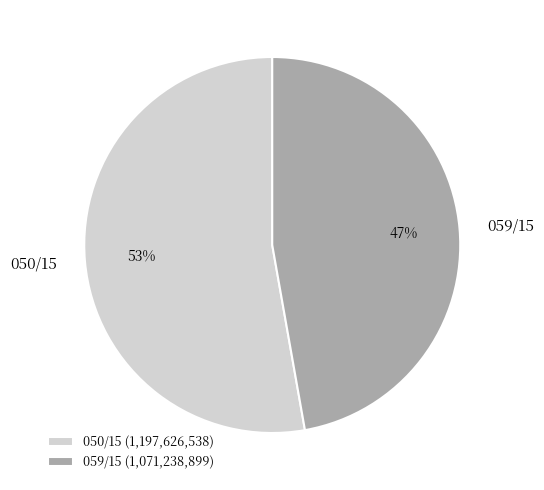

Combined, do 050/15 and 059/15 account for over 50%?

Yes